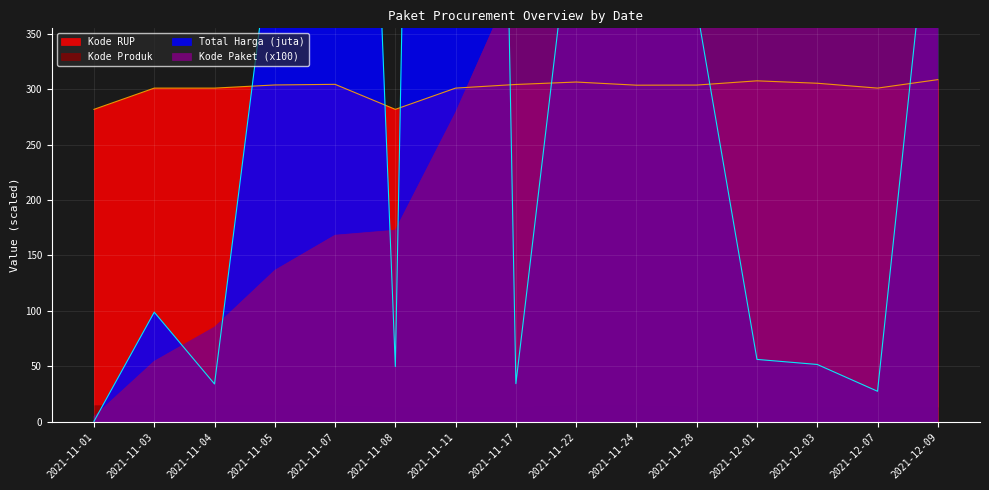

List the labels in order of Kode RUP value, smallest first.

2021-11-01, 2021-11-08, 2021-11-03, 2021-11-04, 2021-11-11, 2021-12-07, 2021-11-24, 2021-11-28, 2021-11-05, 2021-11-17, 2021-11-07, 2021-12-03, 2021-11-22, 2021-12-01, 2021-12-09